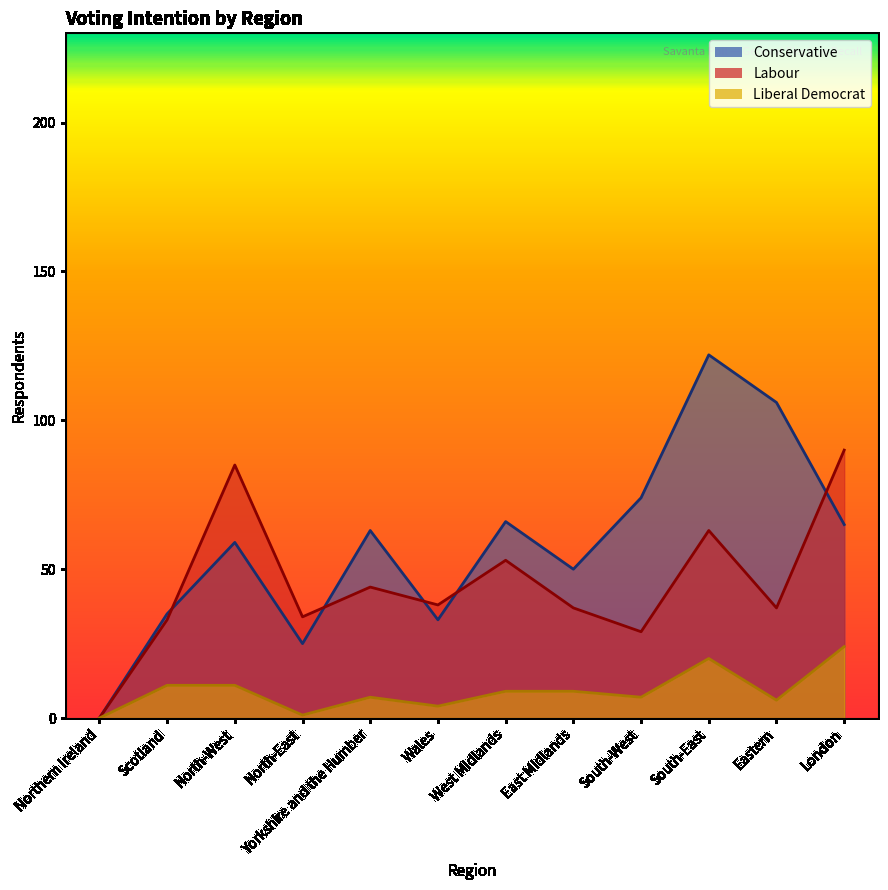

What is the value of the Liberal Democrat point at the 12th from the left?

24